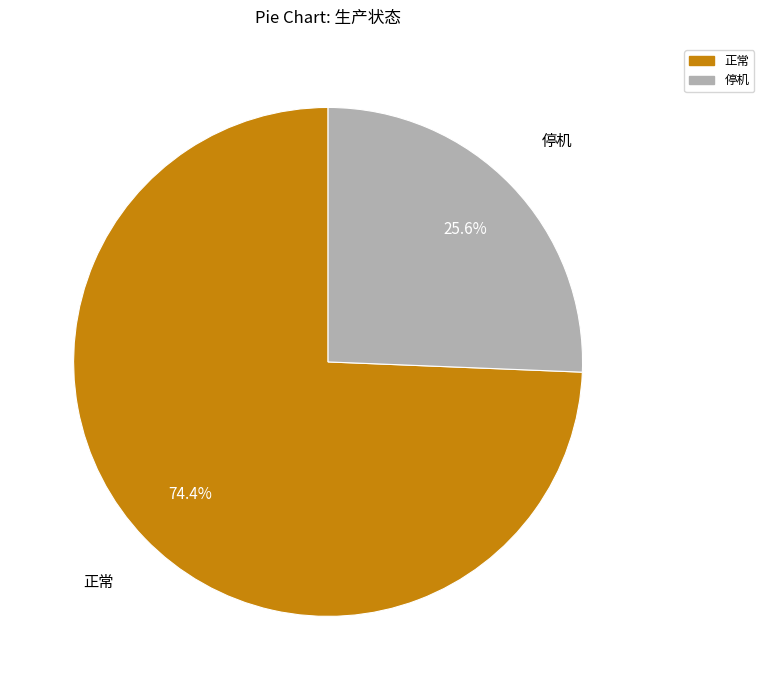

What is the total percentage of 正常 and 停机?

100.0%